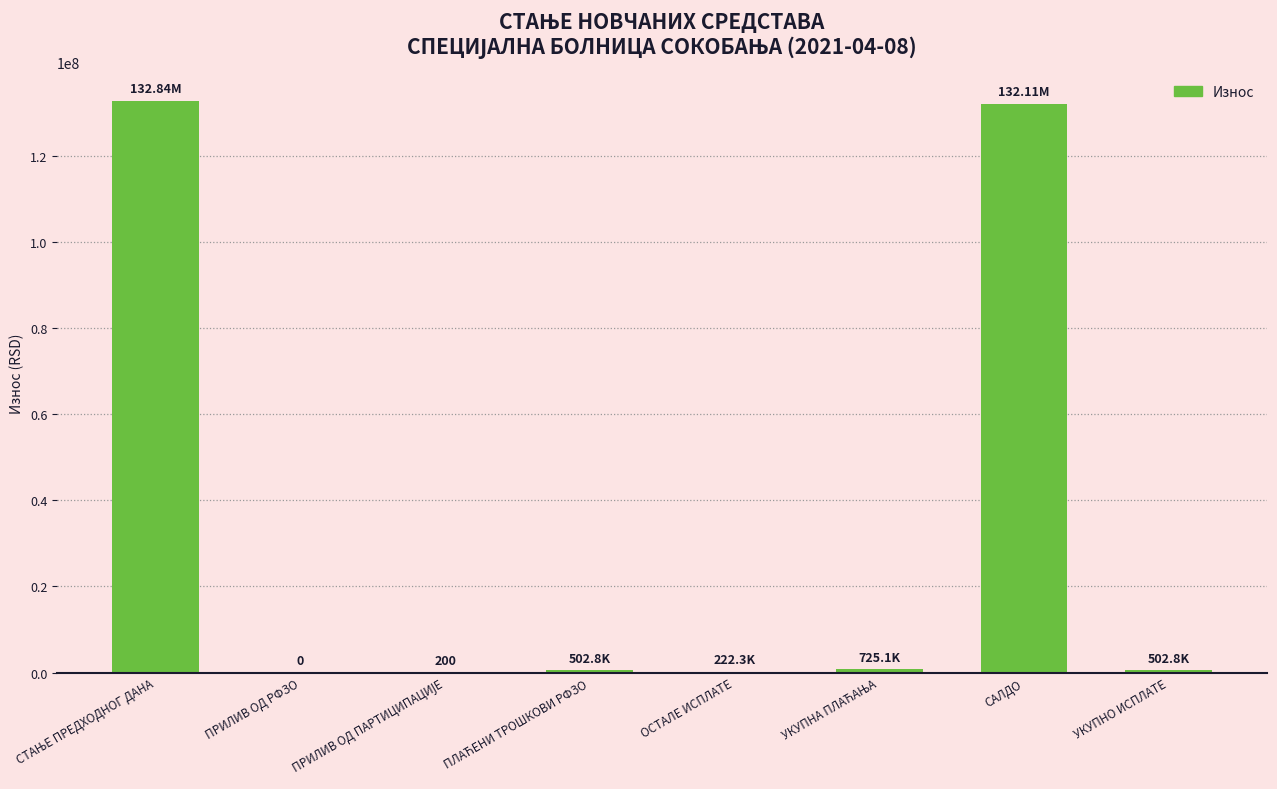

How many distinct data groups are displayed?

1